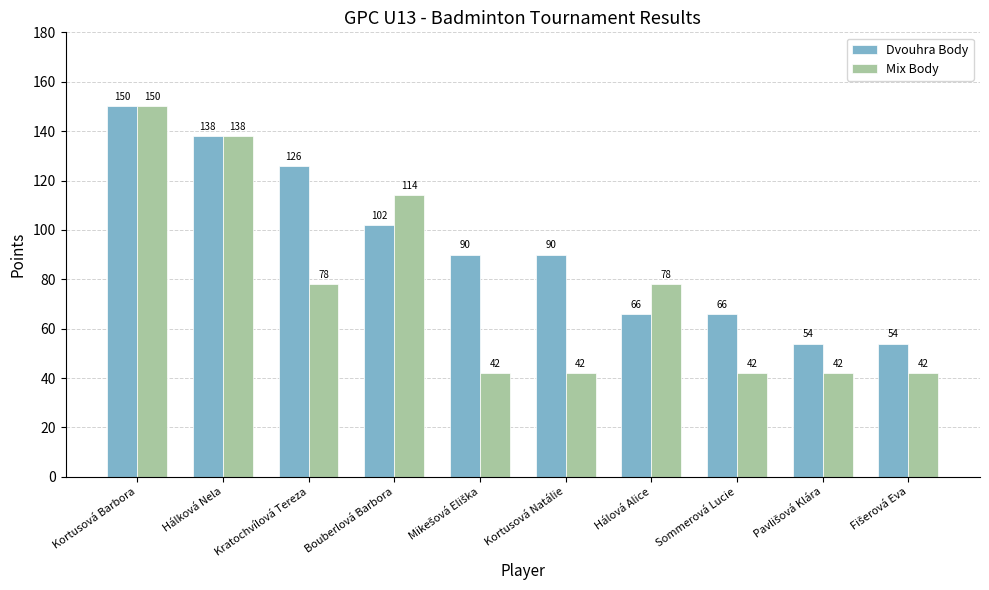

What position from the left is Sommerová Lucie?

8